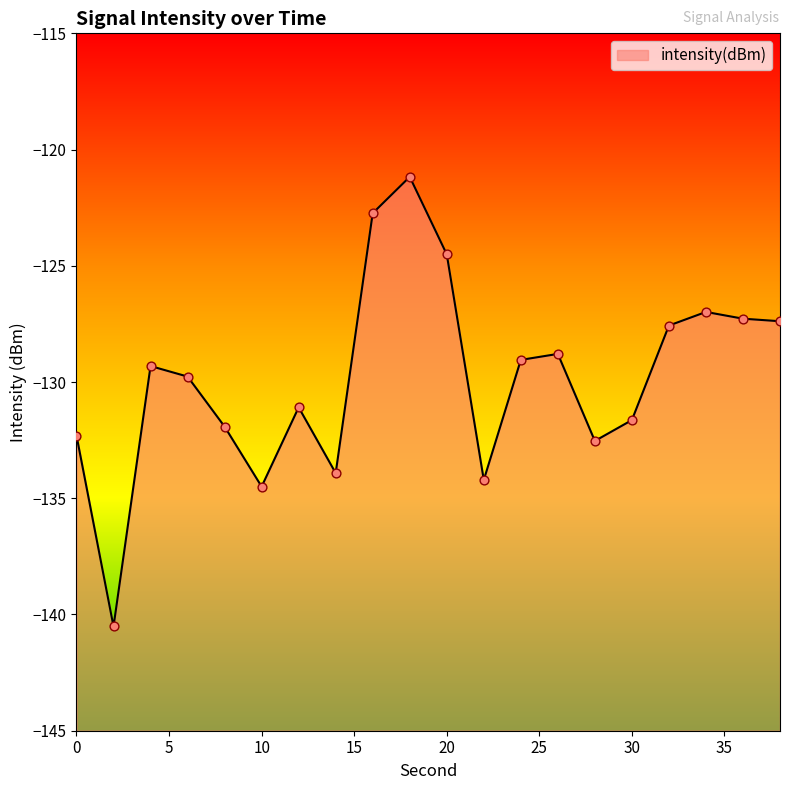

Which has a higher value, 8 or 32?

32